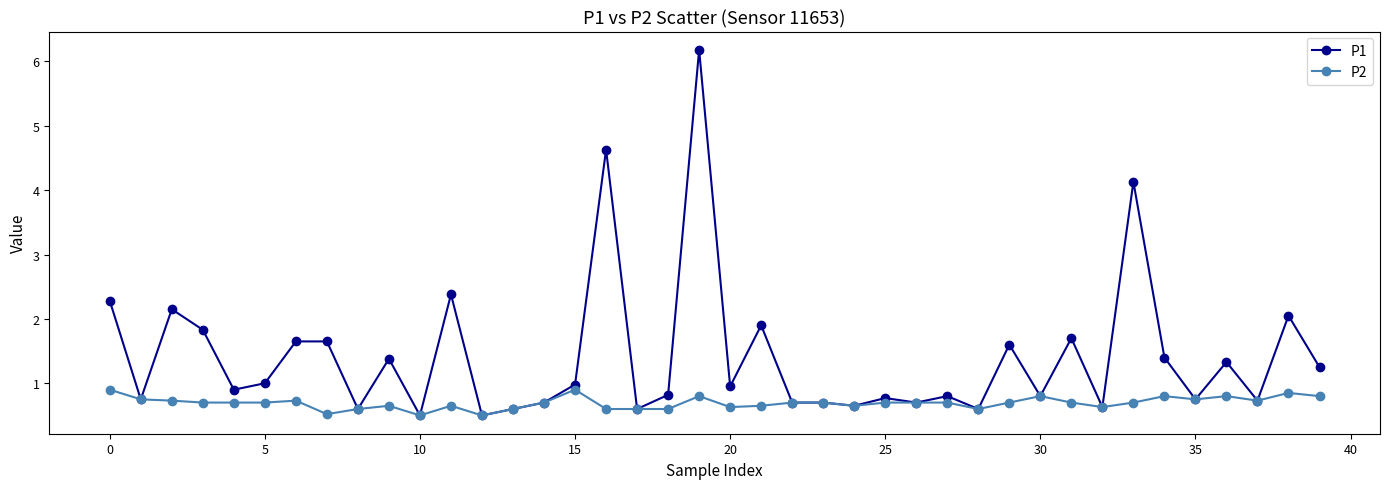

At how many categories does at least one series exceed 0?

40